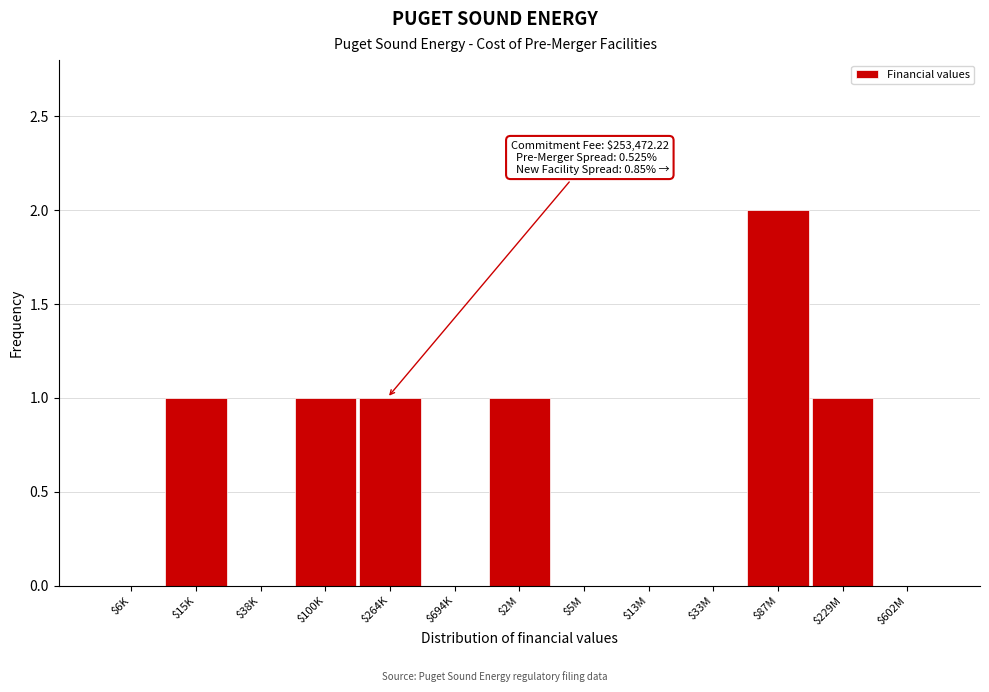

The chart shows a value of 1 at $2M. True or false?

True